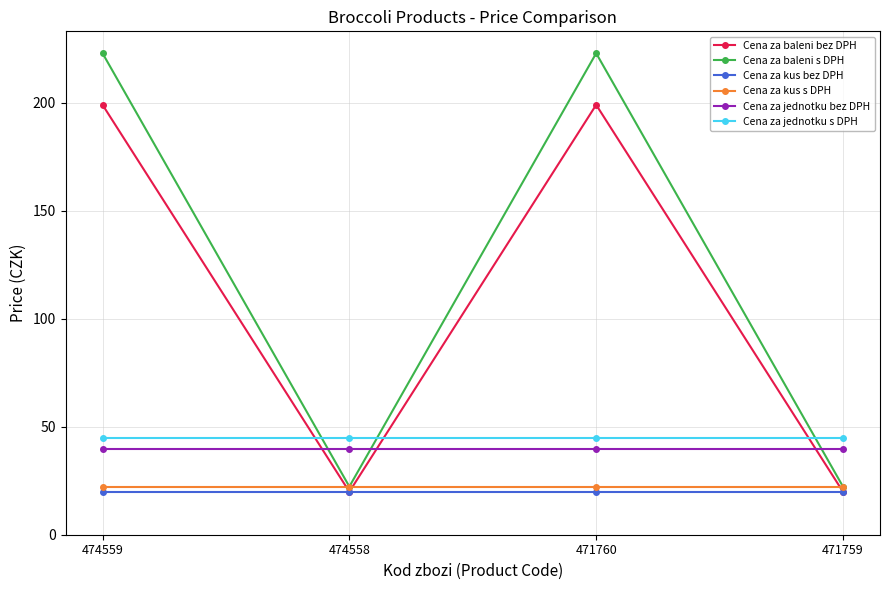

Is it true that Cena za kus s DPH equals 6.2 at 471759?

False